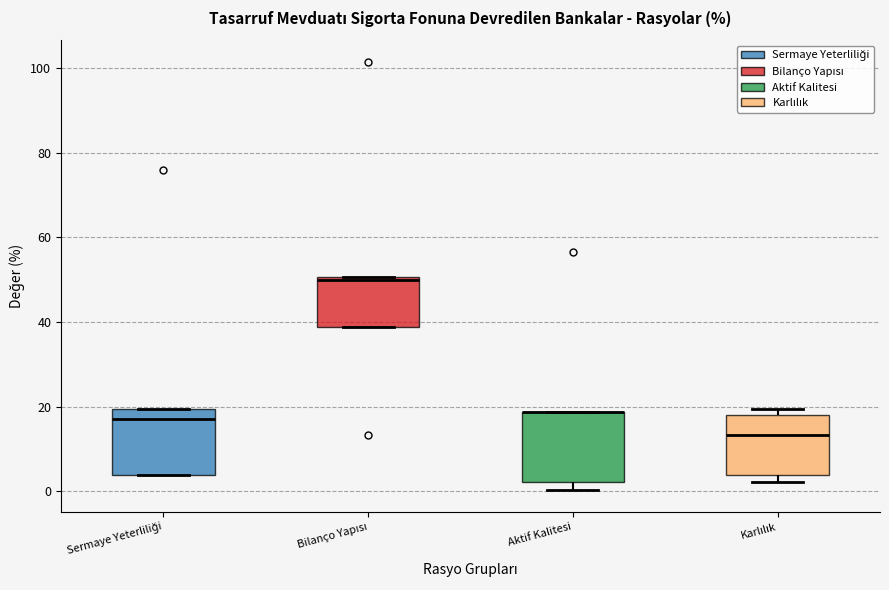

Where is the lower edge of the box for Aktif Kalitesi on the y-axis? The values are not printed on the chart, so give them approximately, as read against the axis.

2